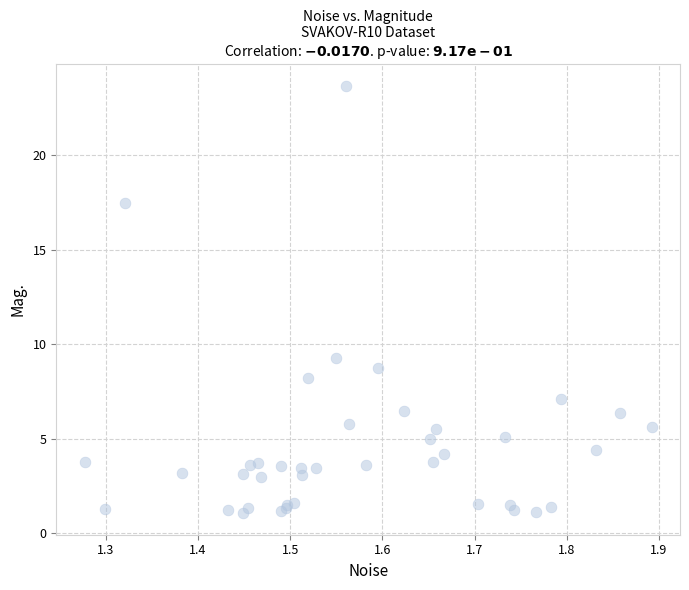

What Y value in the scatter plot is closest to 12?

9.2